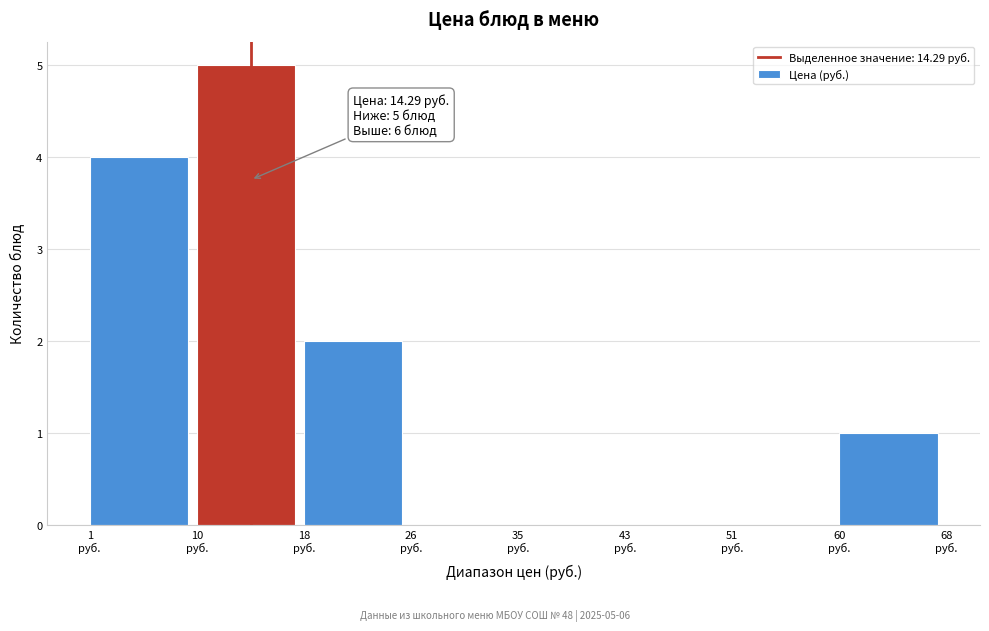

What is the greatest value displayed?

5